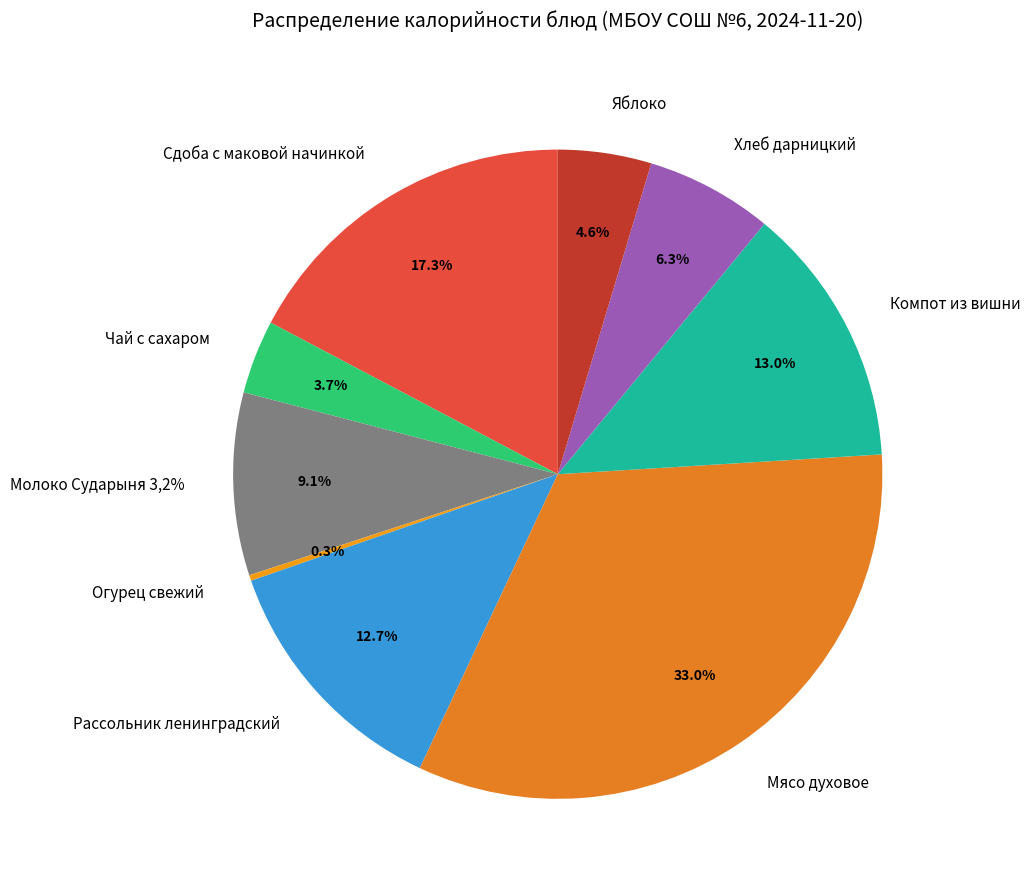

To the nearest percent, what is the average slice percentage?

11%